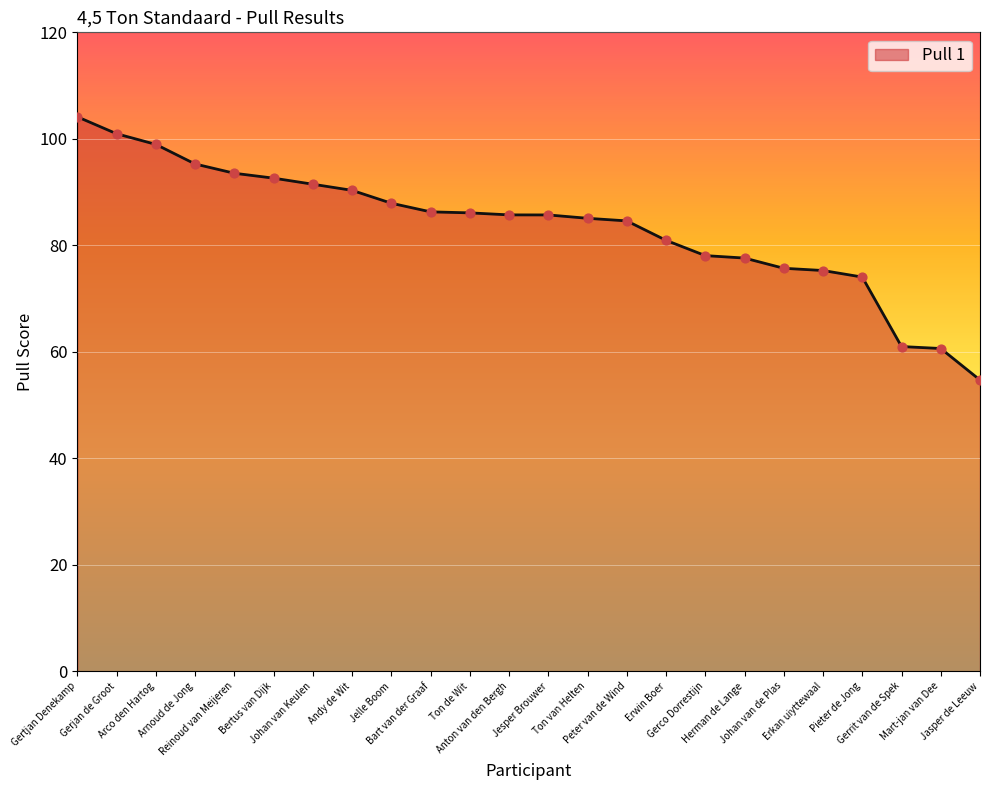

Between Ton van Helten and Gertjan Denekamp, which is larger?

Gertjan Denekamp